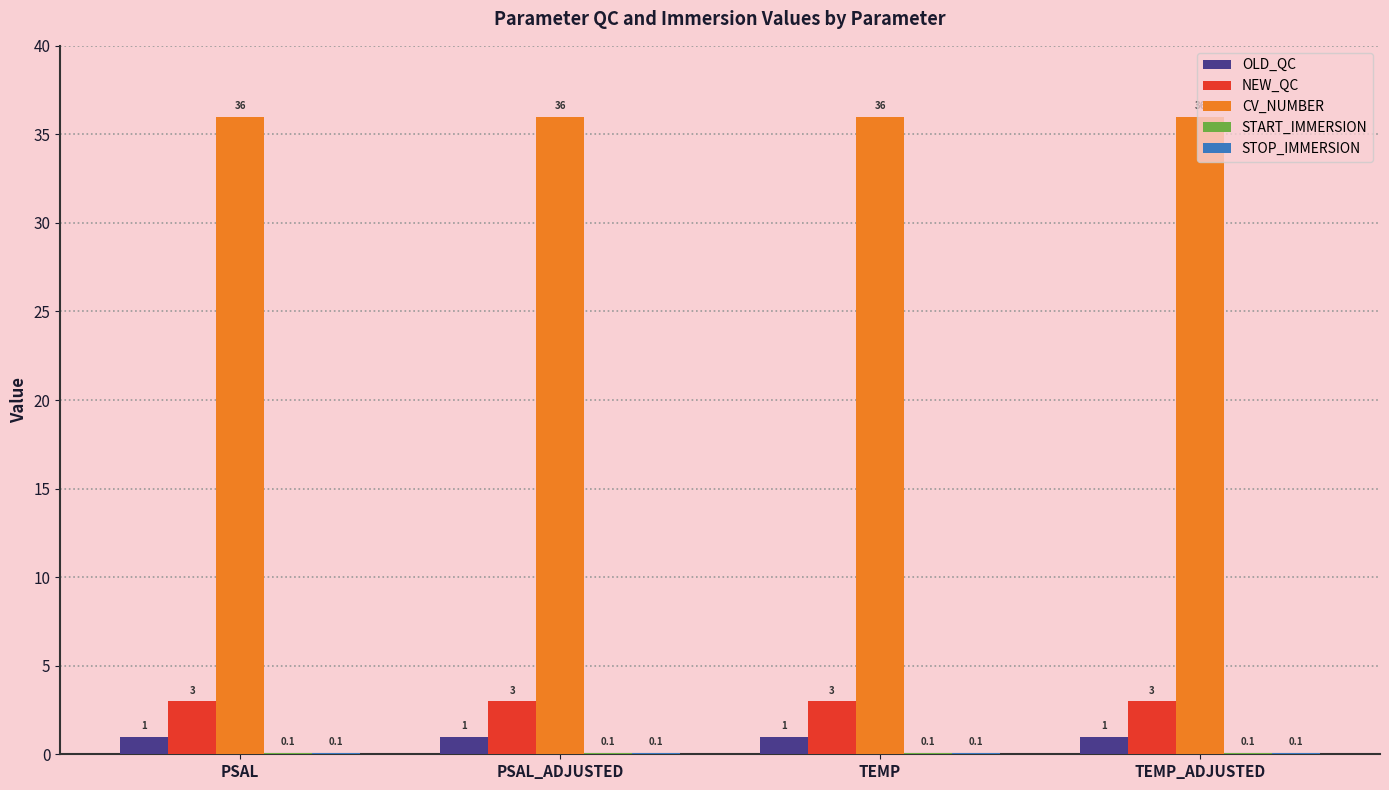

True or false: CV_NUMBER has a value of 36.0 at TEMP.

True